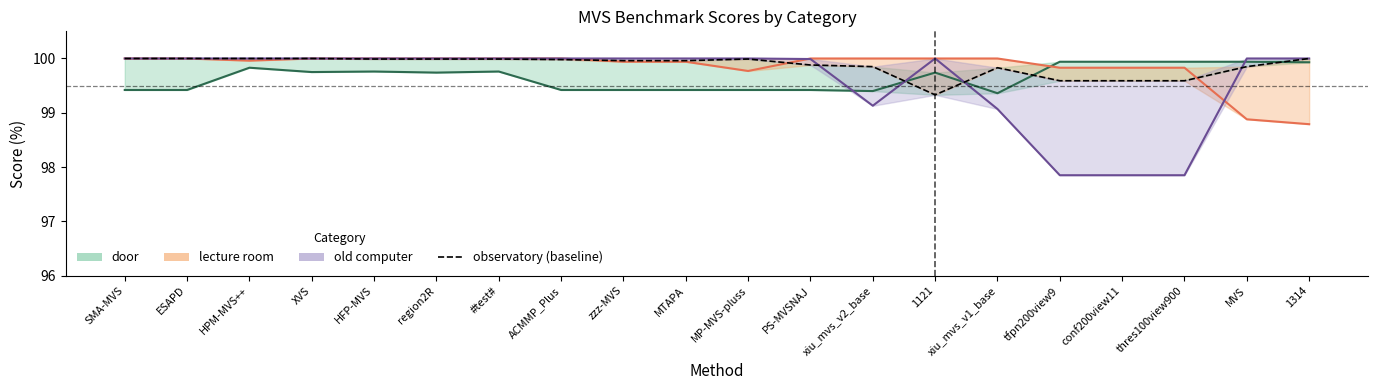

Rank the categories by door (line) value from highest to lowest.

tfpn200view9, conf200view11, thres100view900, MVS, 1314, HPM-MVS++, HFP-MVS, #test#, XVS, region2R, 1121, SMA-MVS, ESAPD, ACMMP_Plus, zzz-MVS, MTAPA, MP-MVS-pluss, PS-MVSNAJ, xiu_mvs_v2_base, xiu_mvs_v1_base